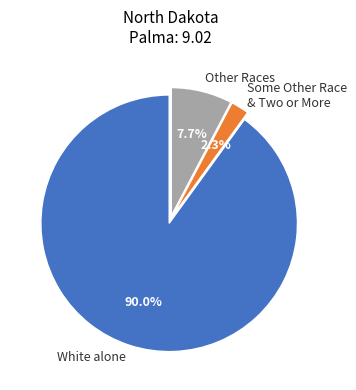

Which has a higher value, Some Other Race & Two or More or Other Races?

Other Races